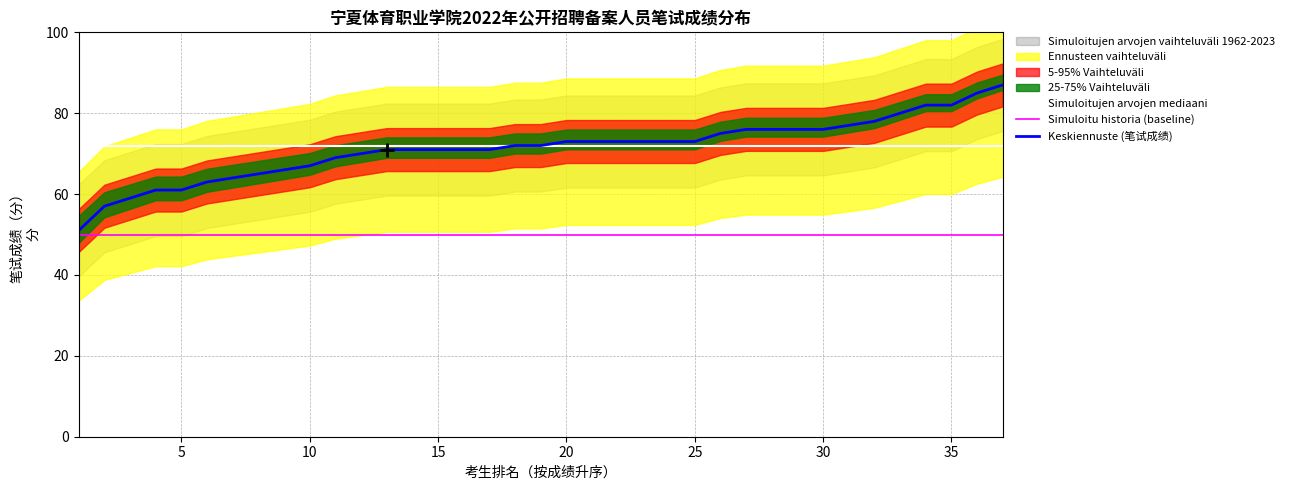

True or false: Keskiennuste (笔试成绩) has a value of 45 at 25.

False